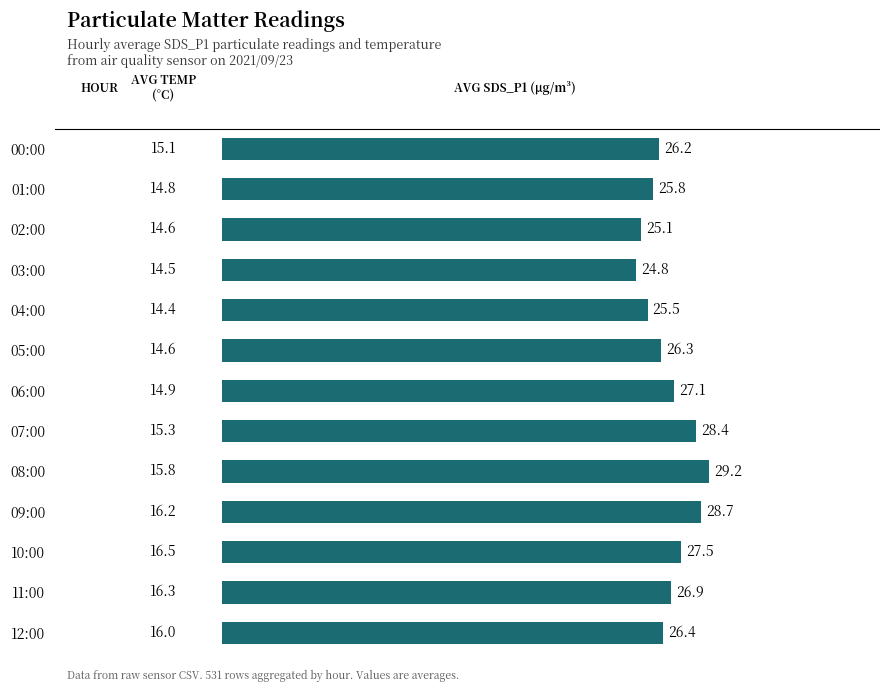

Is it true that the value at 07:00 is 6.0?

False